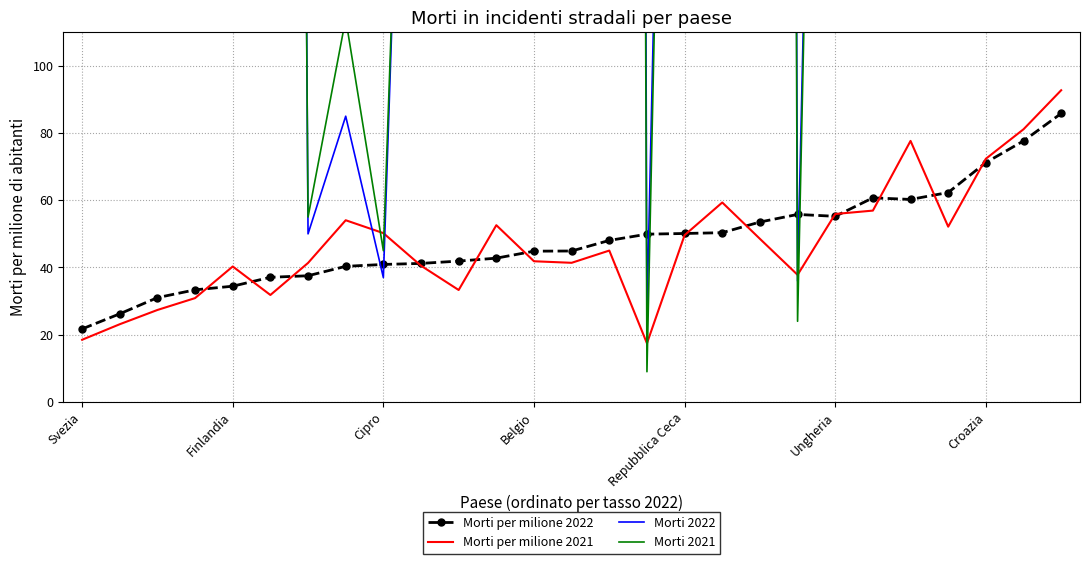

Between 13 and 18, which series saw the biggest shift?

Morti 2022